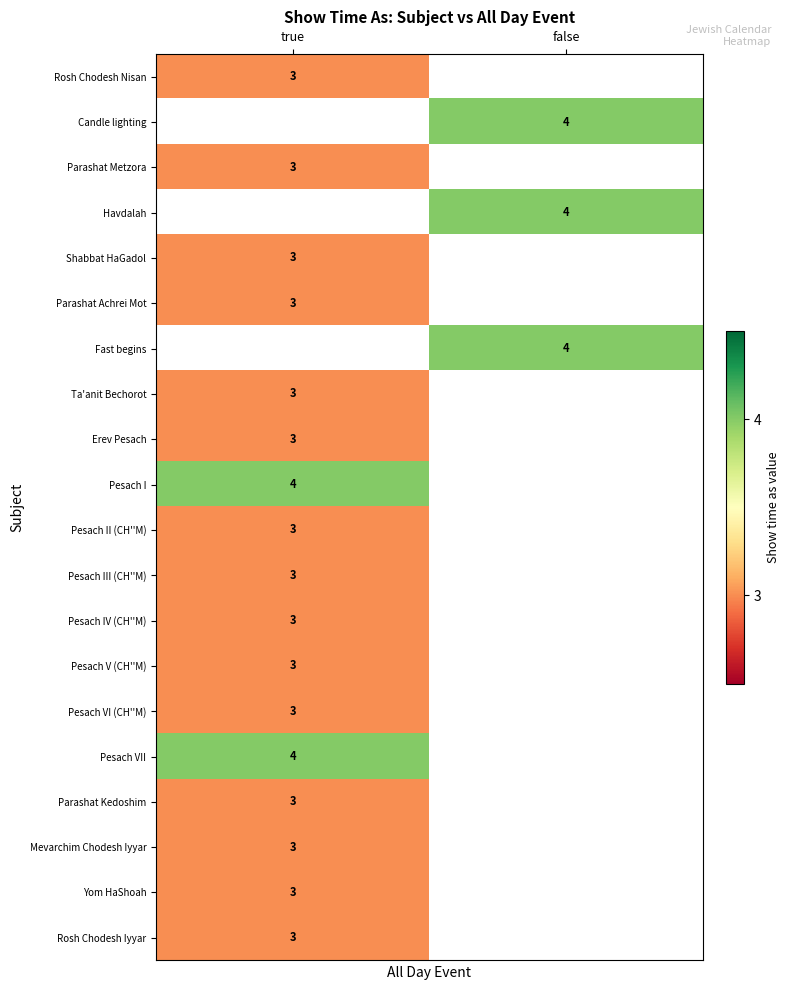

True or false: Parashat Kedoshim has a value of 1.9 at true.

False